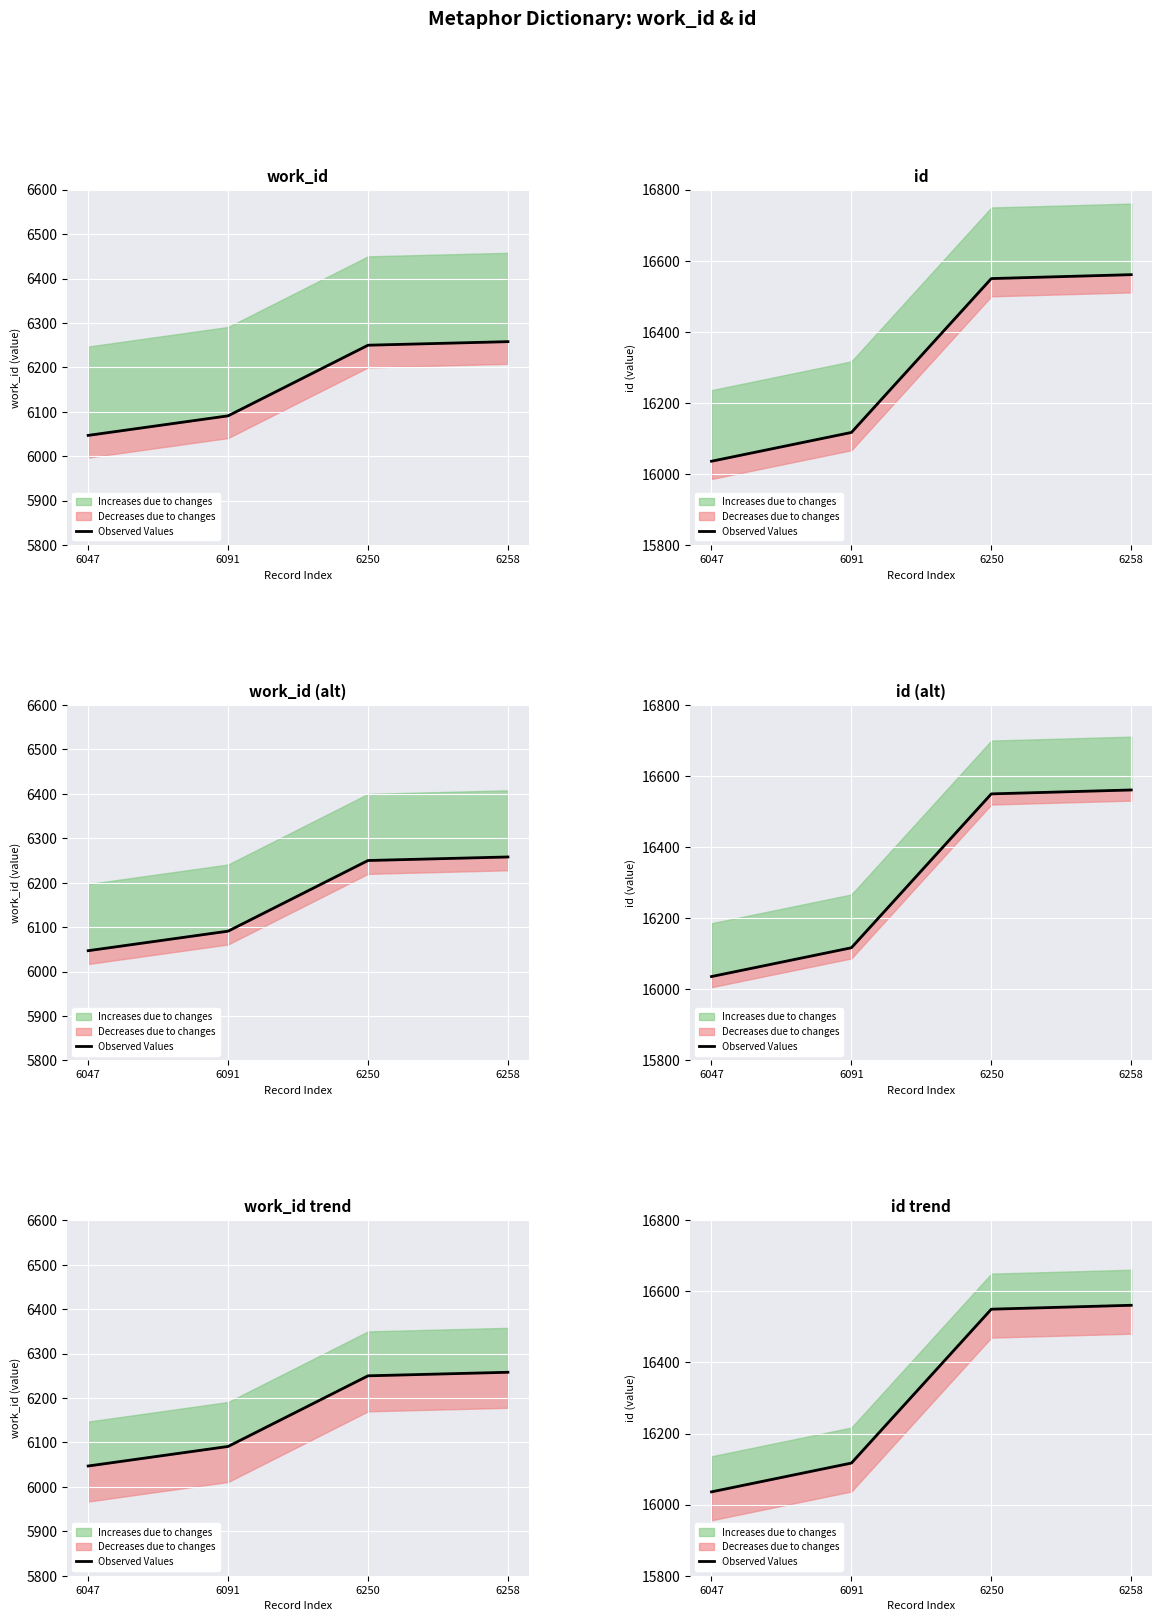

What is the value of the 2nd point from the left?

16117